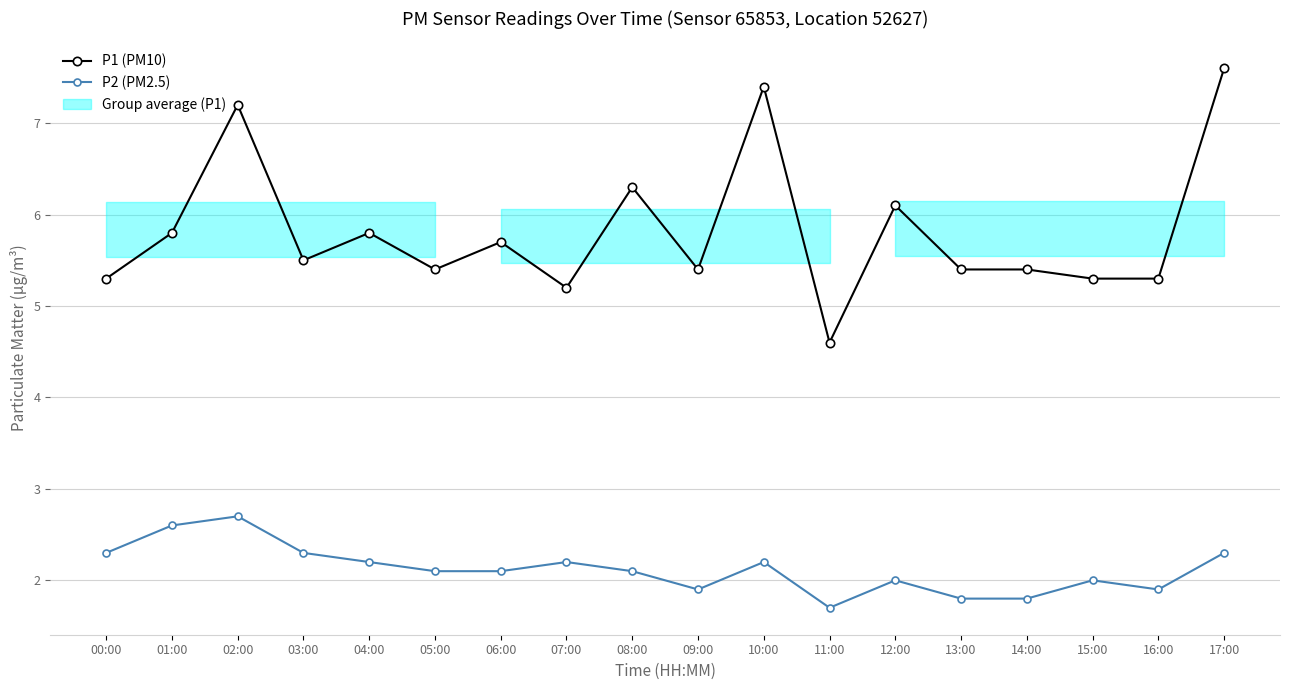

True or false: P1 (PM10) has more than 0 interior local peaks.

True